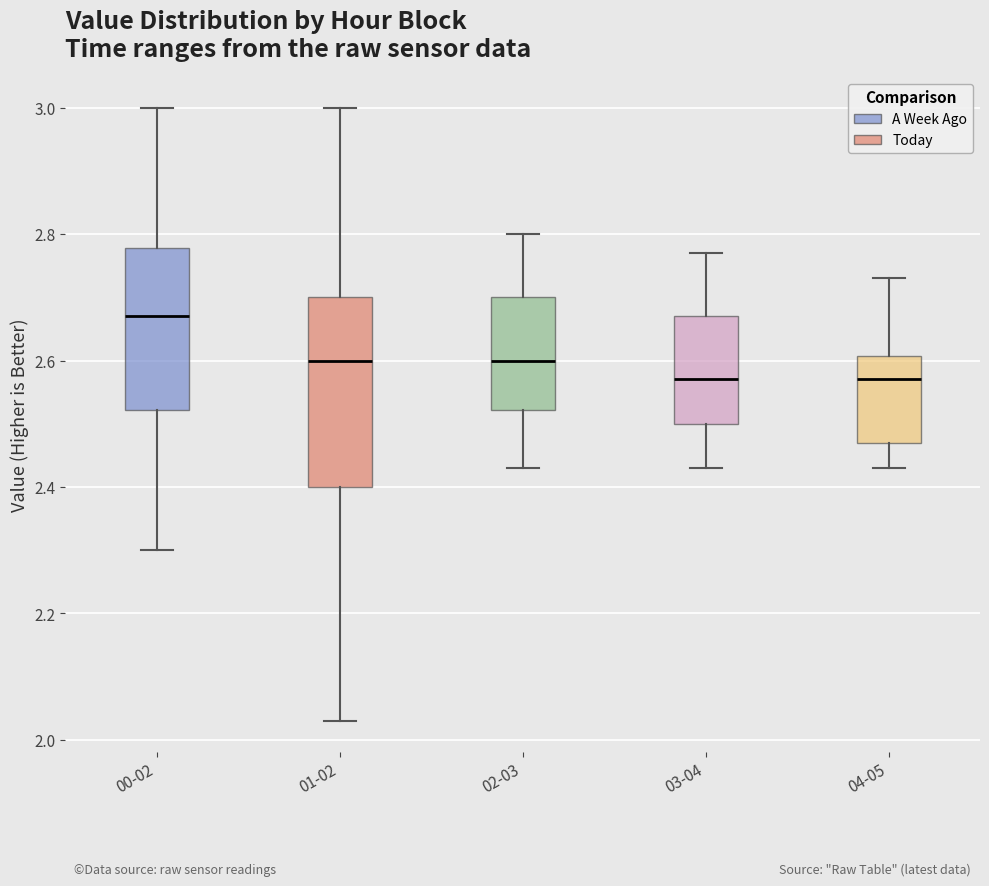

Where does the median line of the box for 04-05 sit on the y-axis? The values are not printed on the chart, so give them approximately, as read against the axis.

2.58